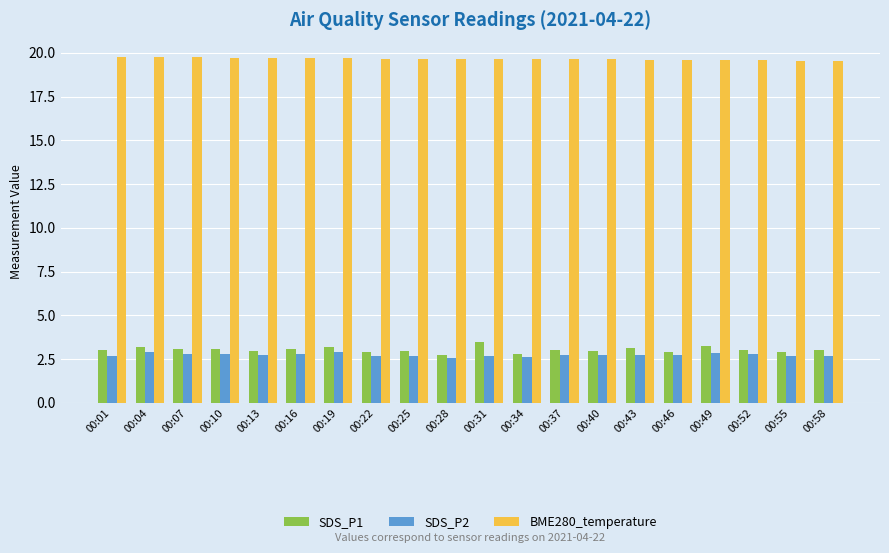

What is the difference between the highest and lowest values at 00:34?

17.0